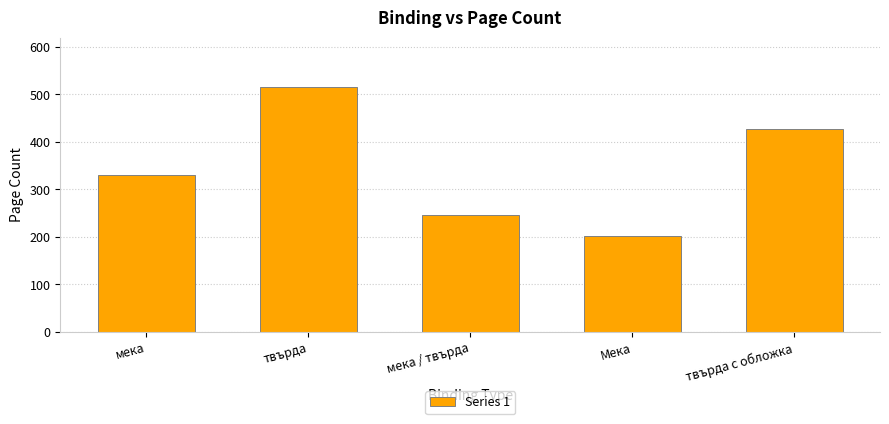

What is the change in value from твърда to мека / твърда?

-270.0